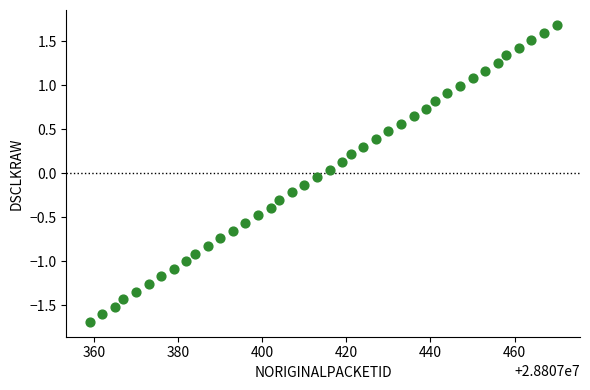

What is the range of X values (max minus min)?

111.0